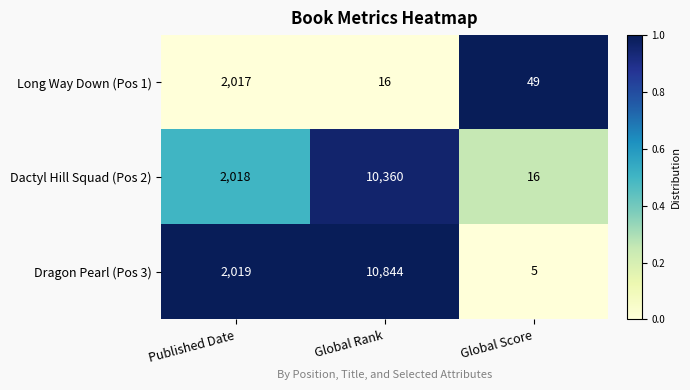

The value of Dragon Pearl (Pos 3) at Global Score is 5. True or false?

True